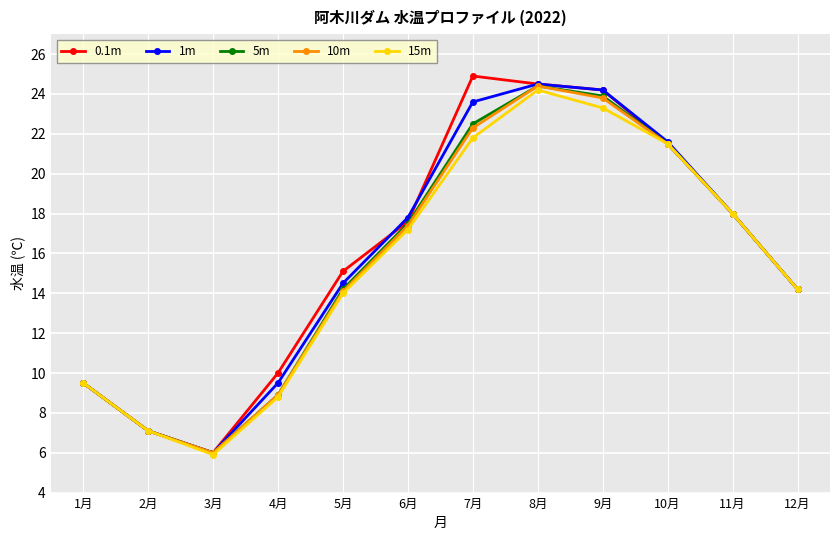

True or false: 10m has more than 0 points higher than both neighbors.

True